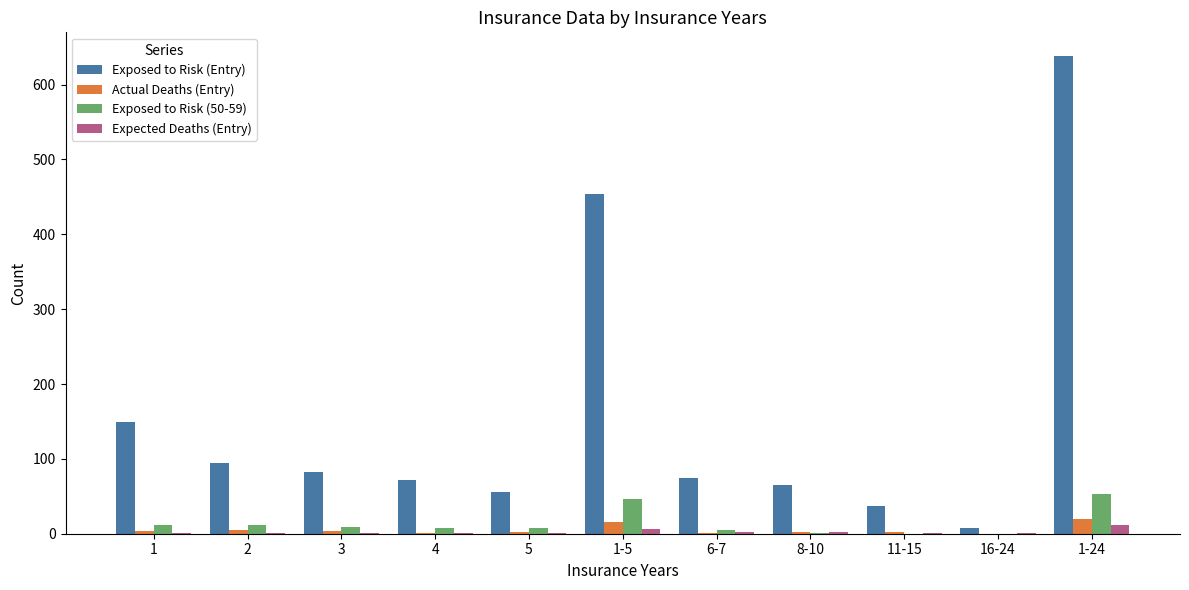

What is the average value of the Exposed to Risk (50-59) series?

13.9